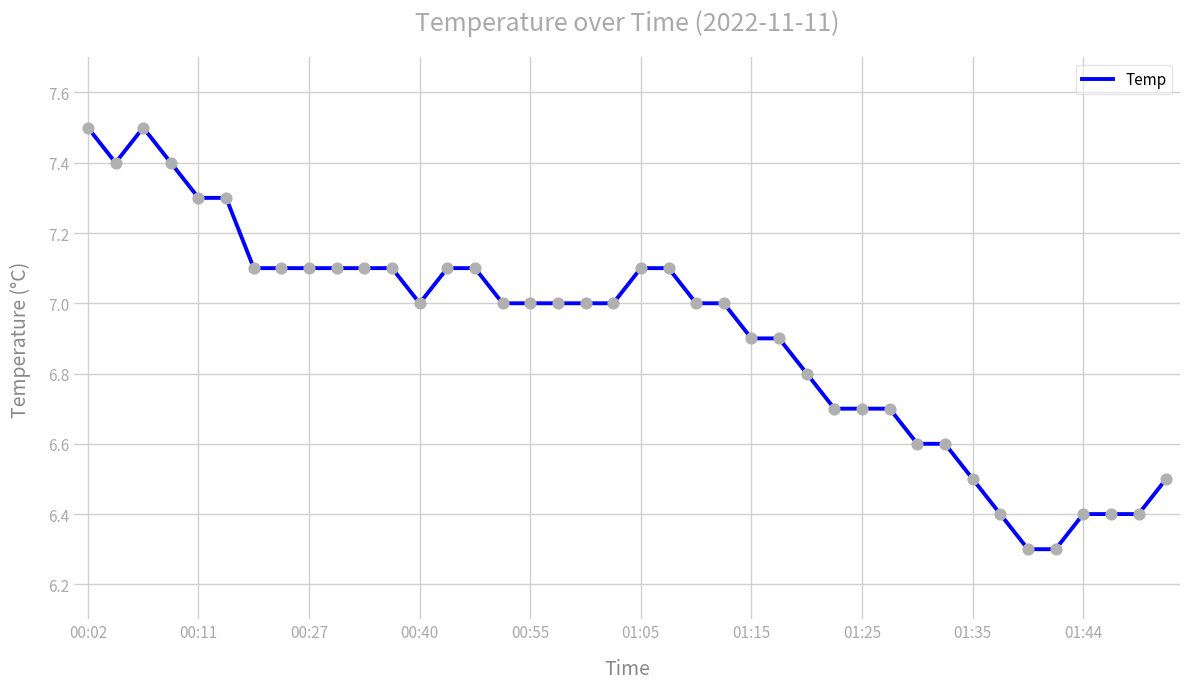

What is the difference between the maximum and minimum values?

1.2